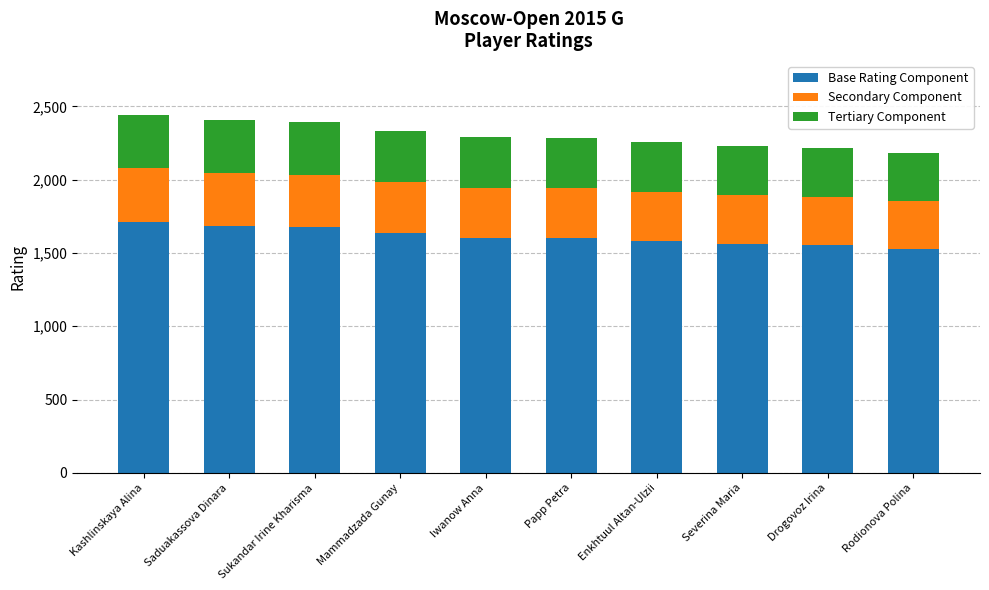

What is the difference between the second highest and minimum values in the Base Rating Component series?

155.4